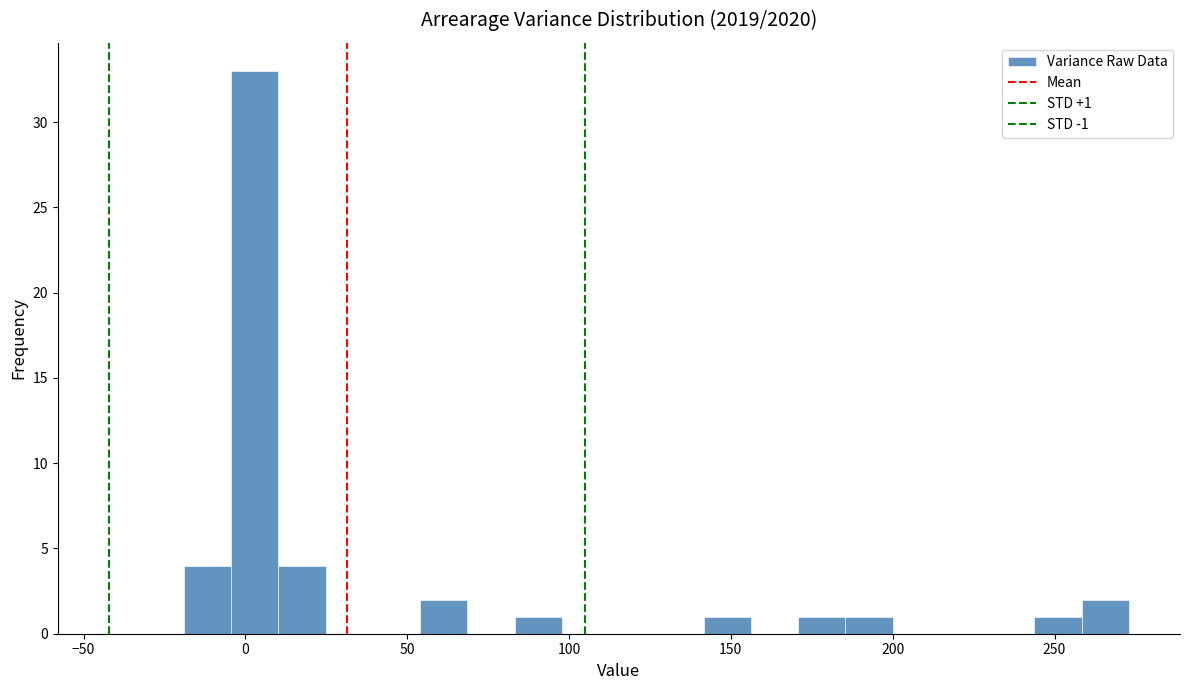

Around what value on the x-axis is the tallest bar? Give the approximate position of its centre, as read against the axis.

5